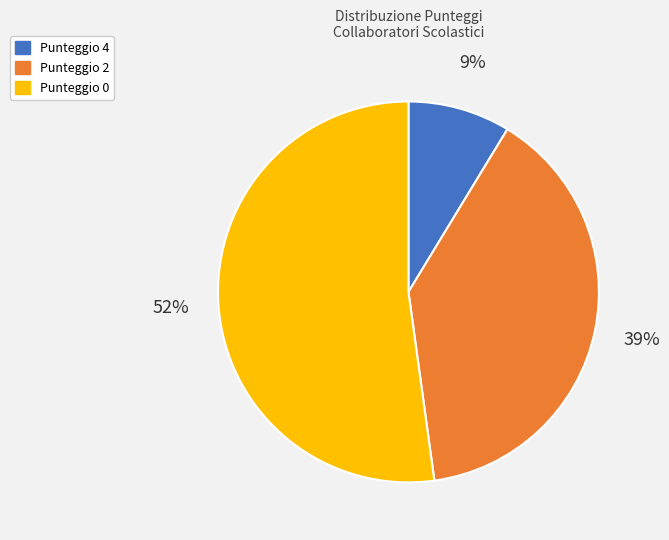

Count the number of slices in the pie.

3